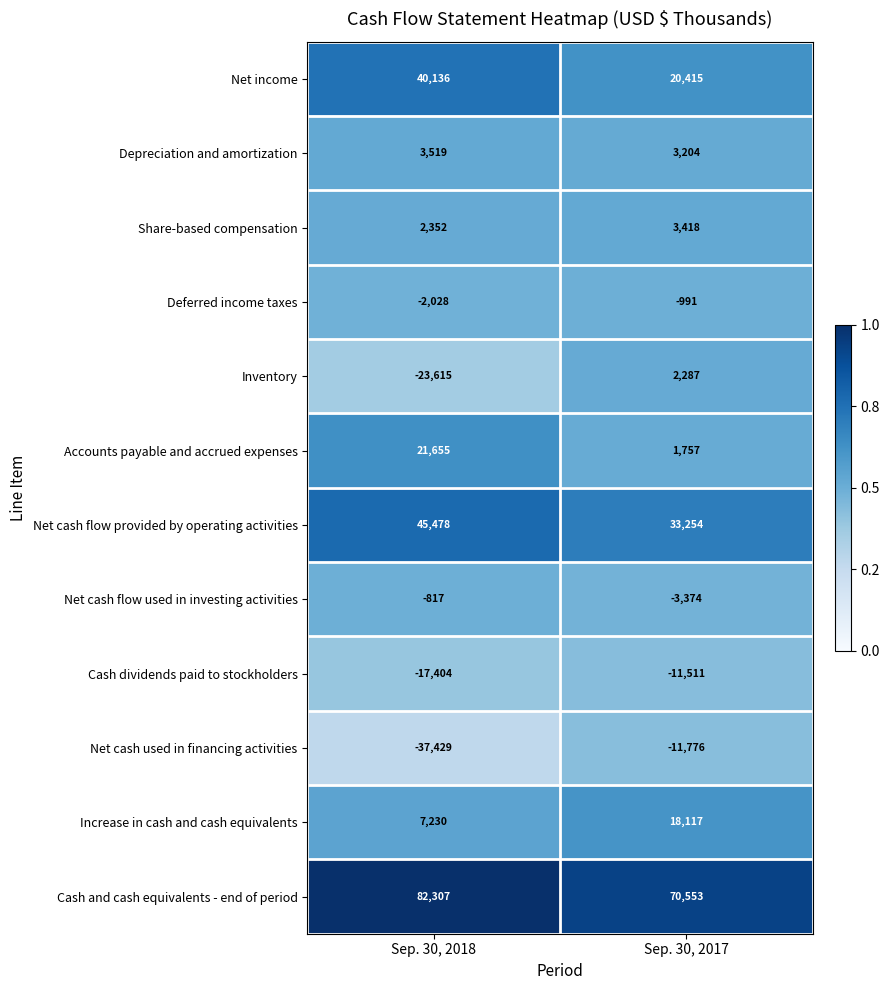

True or false: Deferred income taxes has a value of -929 at Sep. 30, 2018.

False